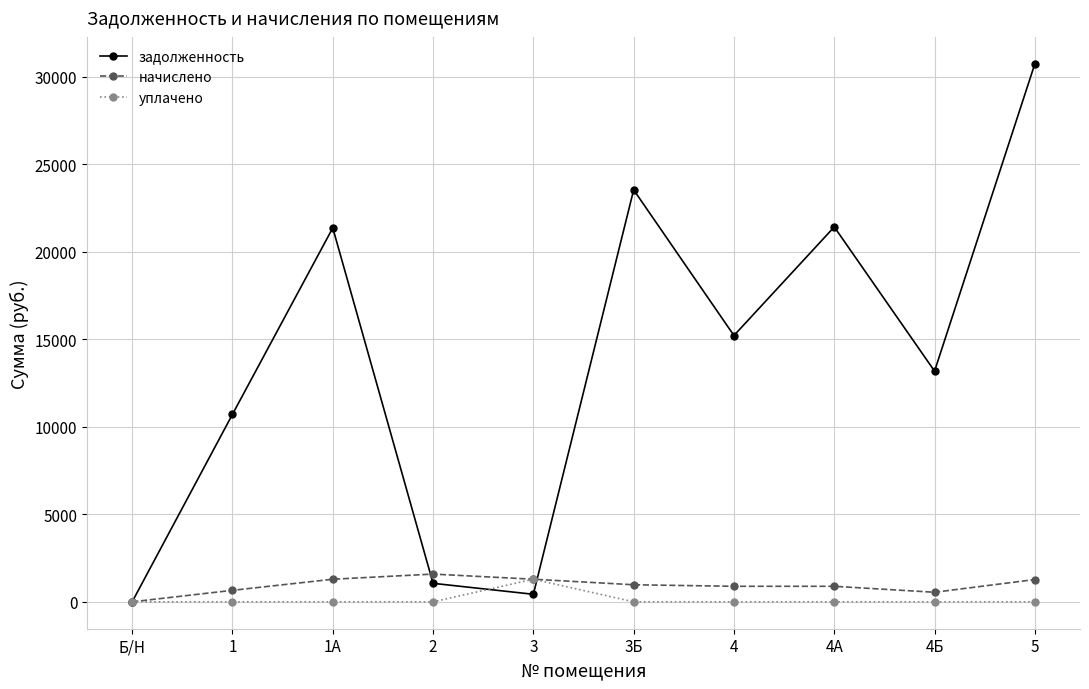

At which category does задолженность reach its first local peak?

1А